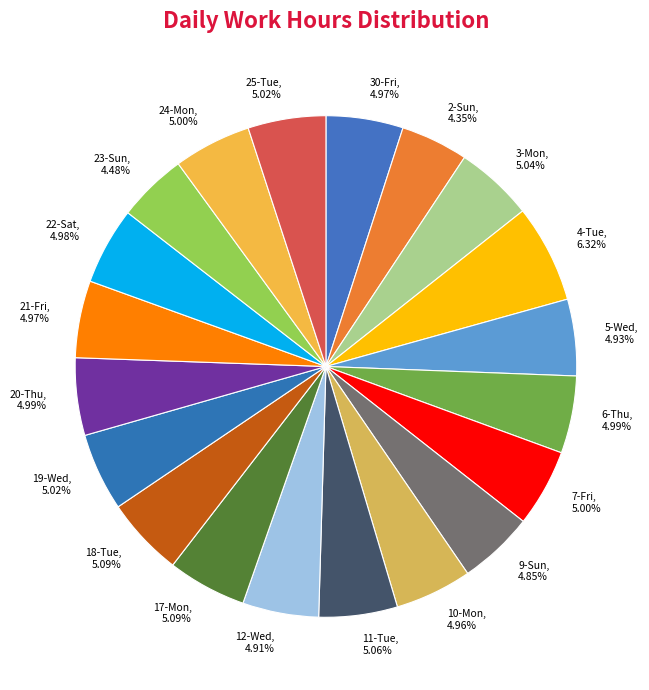

To the nearest percent, what portion does 12-Wed represent?

5%